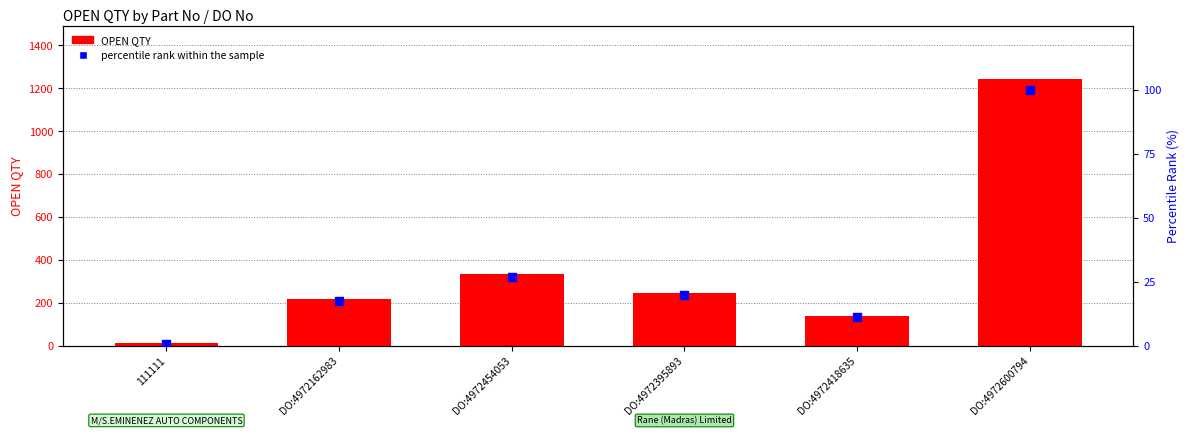

What are all the series names shown in the legend?

OPEN QTY, percentile rank within the sample